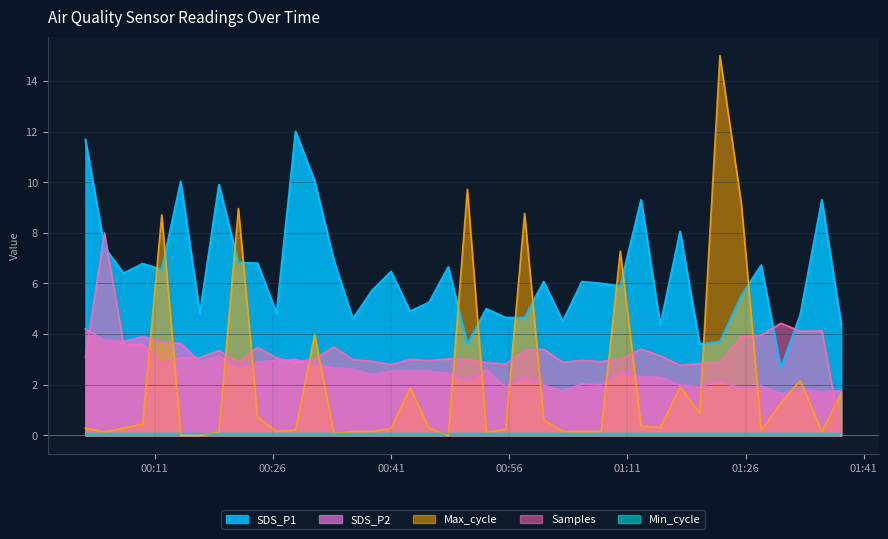

Which category has the lowest value in the Max_cycle series?

2021/06/12 00:14:18